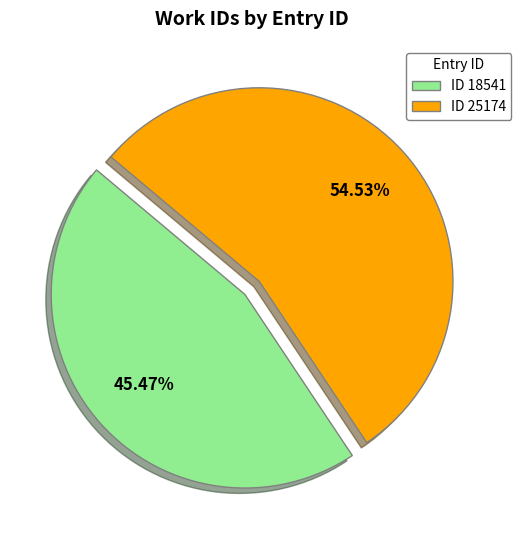

Is the sum of ID 18541 and ID 25174 greater than half?

Yes